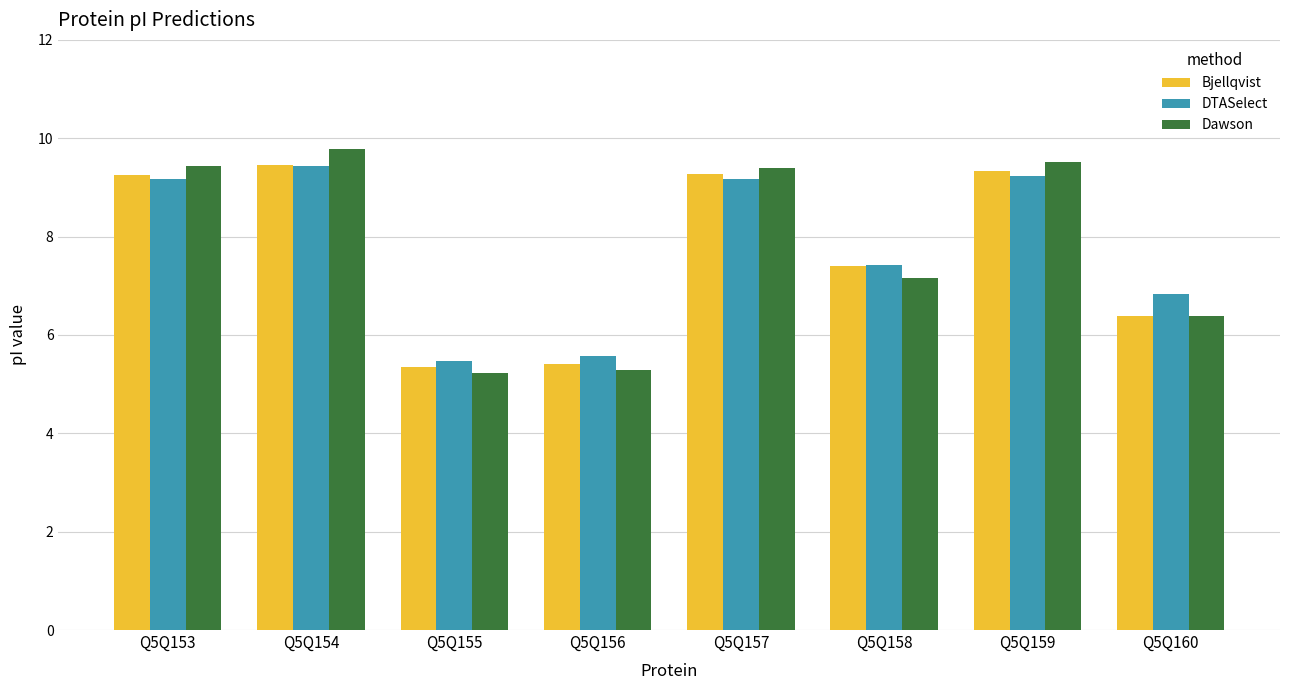

What are all the series names shown in the legend?

Bjellqvist, DTASelect, Dawson